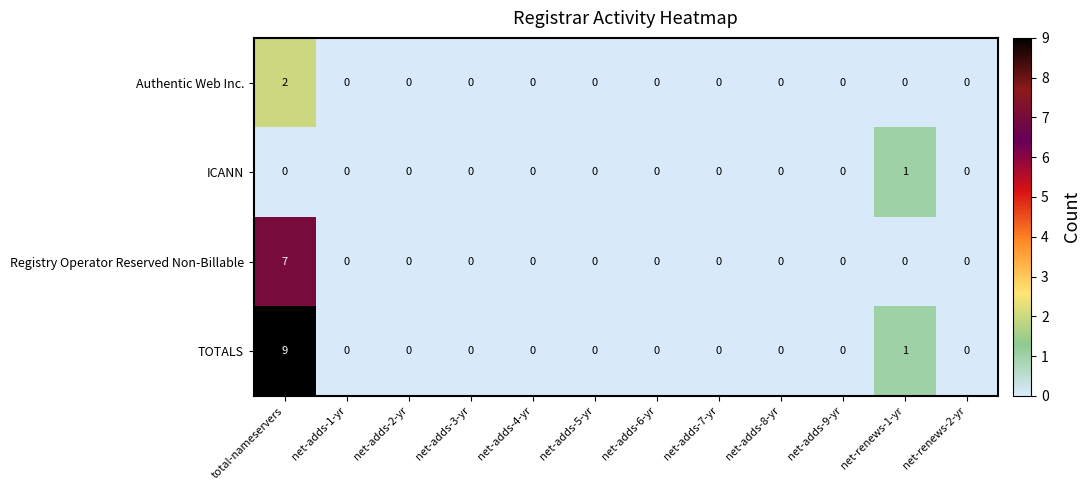

Count the number of categories in the chart.

12